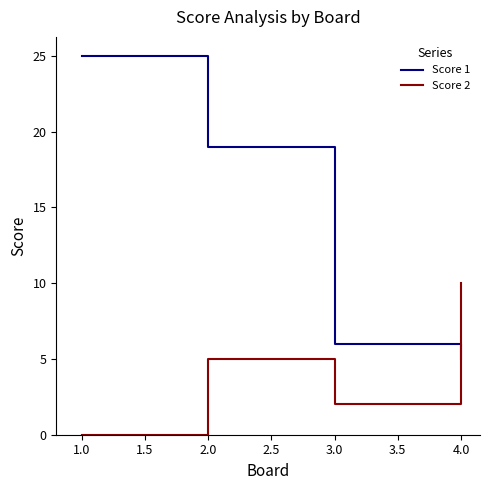

Does the chart have visible grid lines?

No